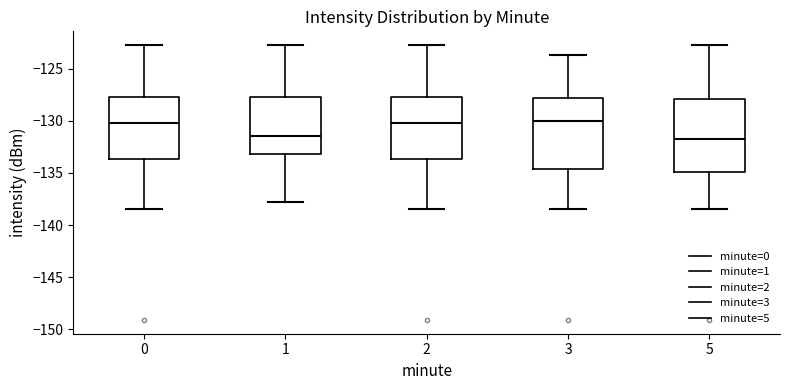

Reading left to right, read every box against the y-axis: the position of its median line, the range the box covers, and the ends of its whiskers. The values are not printed on the chart, so give them approximately, as read against the axis.

0: median -130.0, box -133.5 to -128.0, whiskers -138.5 to -123.0
1: median -131.5, box -133.0 to -128.0, whiskers -138.0 to -123.0
2: median -130.0, box -133.5 to -128.0, whiskers -138.5 to -123.0
3: median -130.0, box -134.5 to -128.0, whiskers -138.5 to -123.5
5: median -131.5, box -135.0 to -128.0, whiskers -138.5 to -123.0